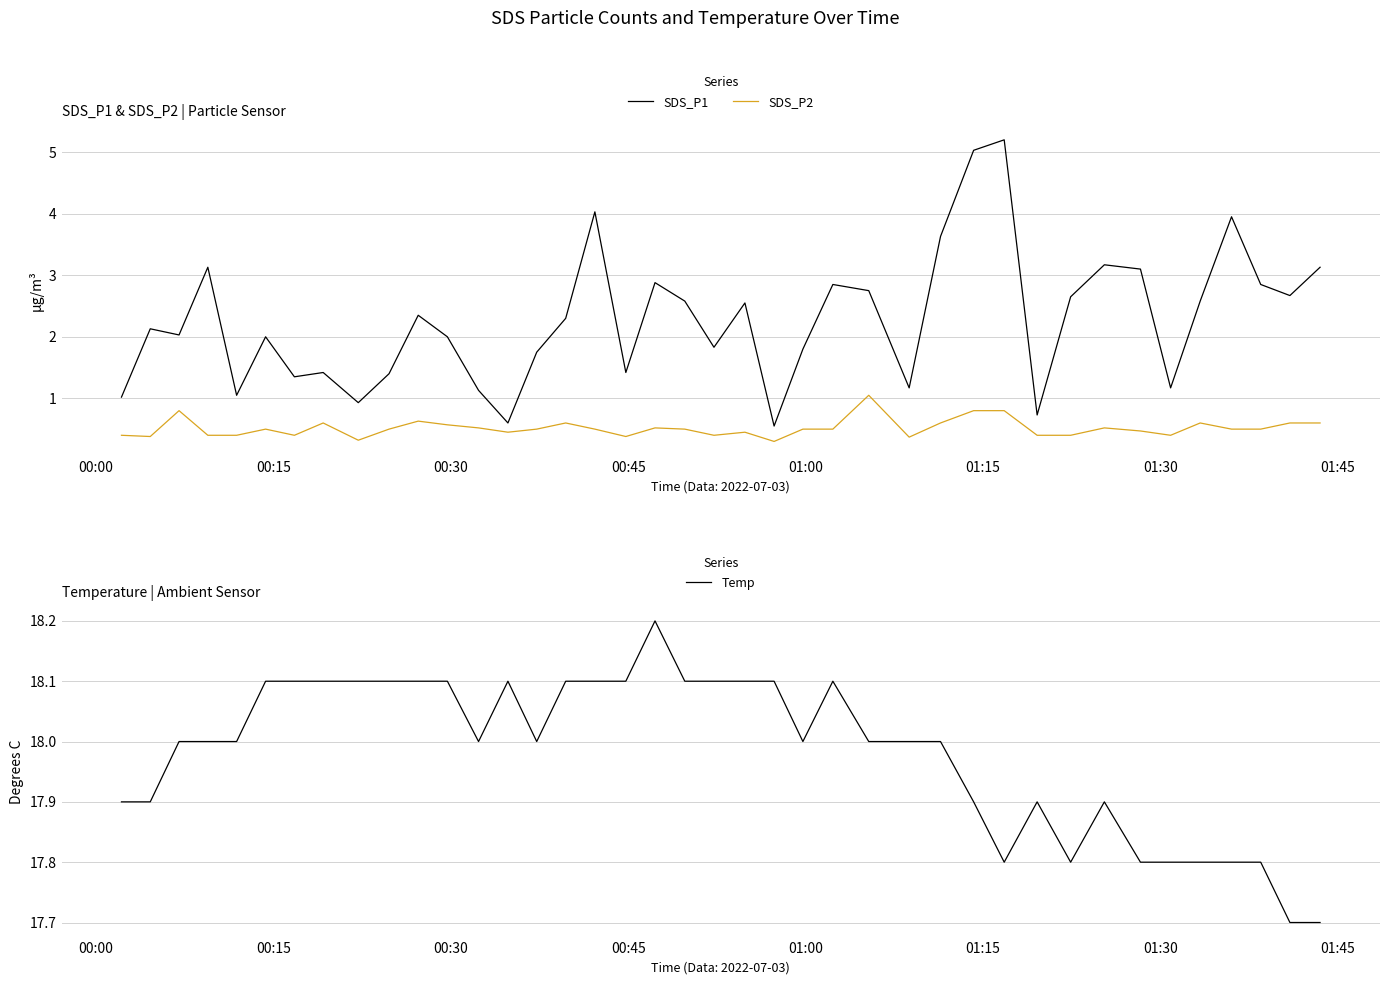

Count the Temp values in the range 17 to 18.

23